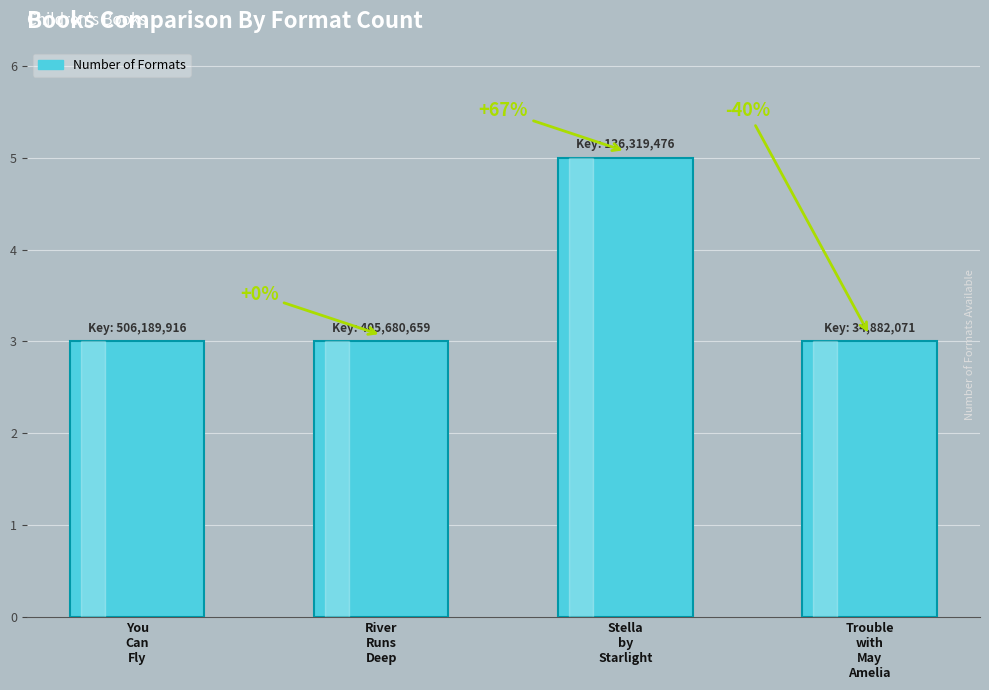

How many bars are there in total?

4